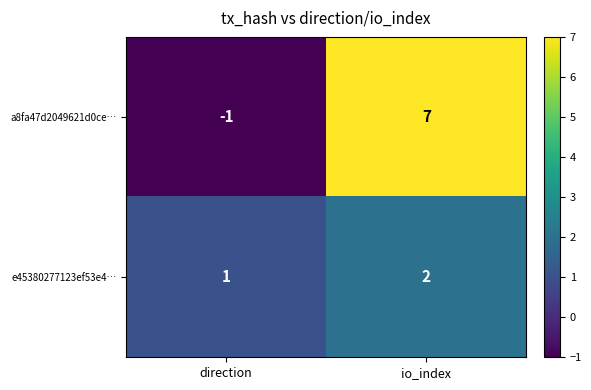

What is the total value across all series at io_index?

9